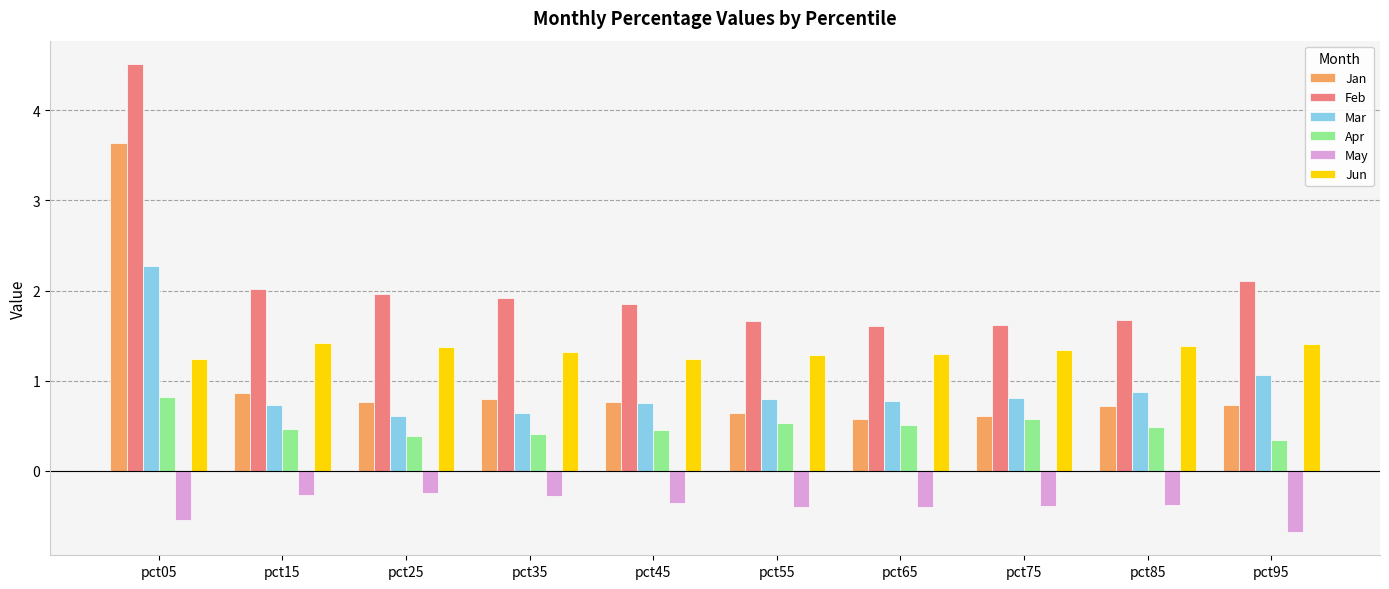

Which series has the widest spread of values?

Jan